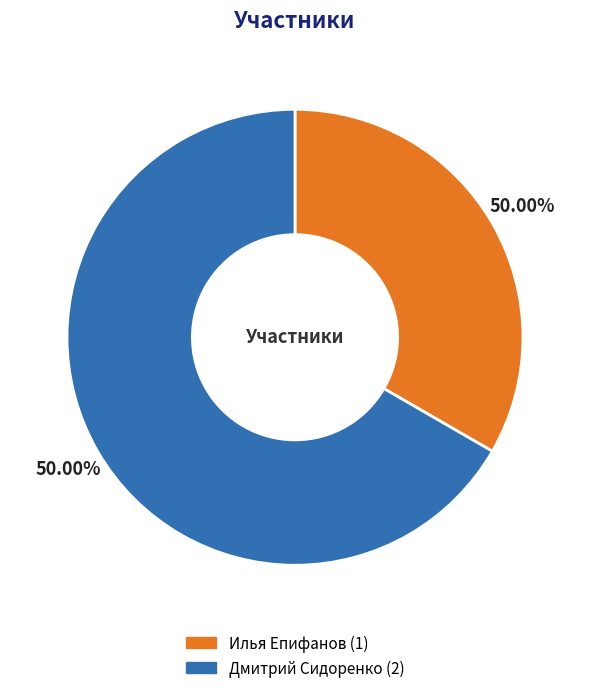

How many slices are in this pie chart?

2